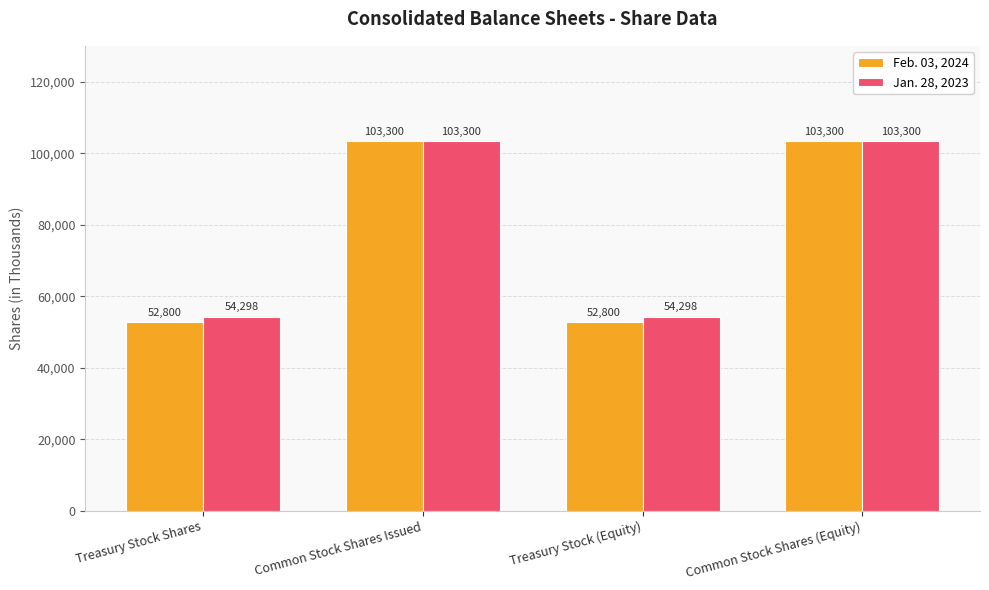

How many bars are there in total?

8